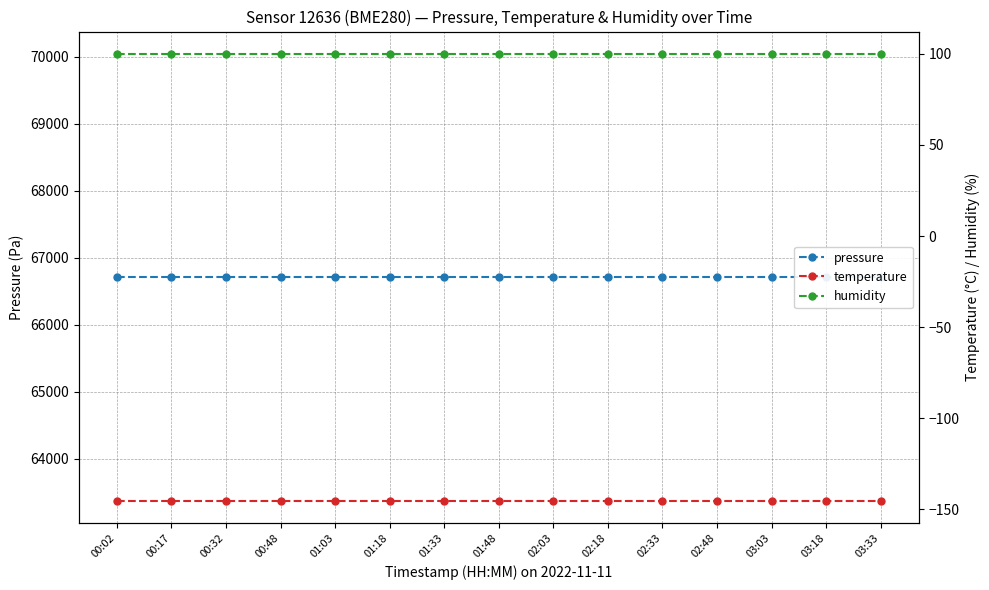

How many categories are shown in the chart?

15